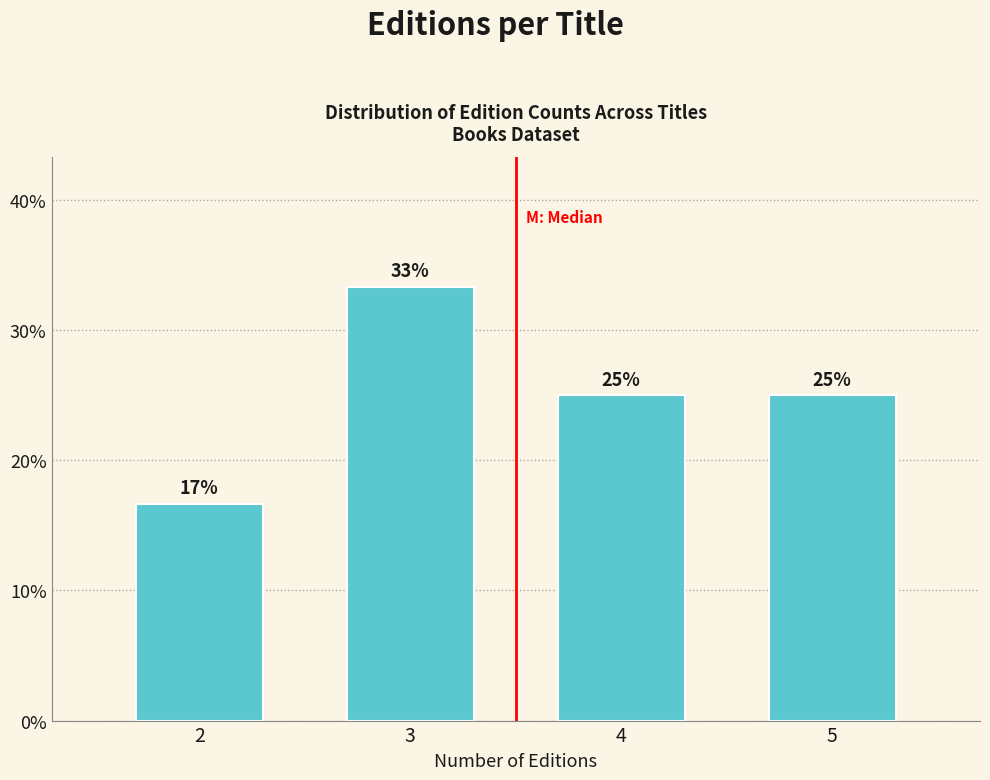

Which has a higher value, 3 or 4?

3